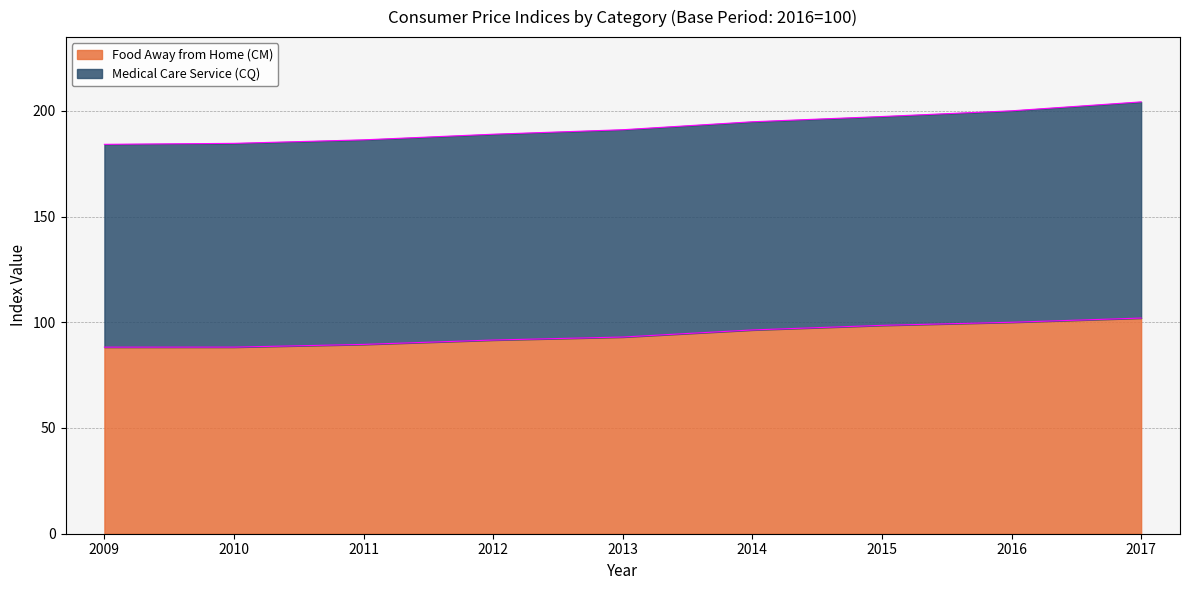

The chart shows a value of 38.2 at 2010. True or false?

False